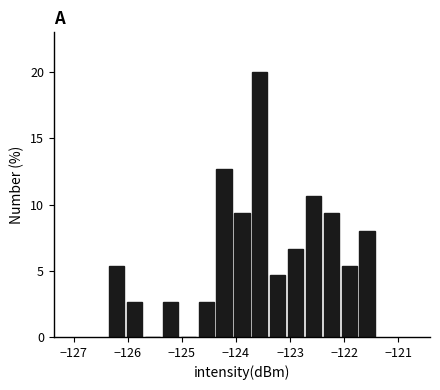

Around what value on the x-axis is the tallest bar? Give the approximate position of its centre, as read against the axis.

-123.6